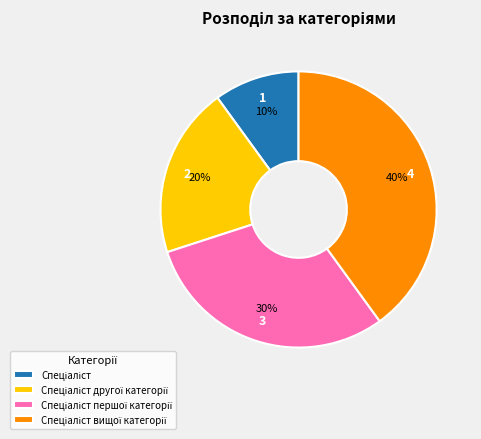

To the nearest percent, what is the difference between the largest and smallest slice percentages?

30%